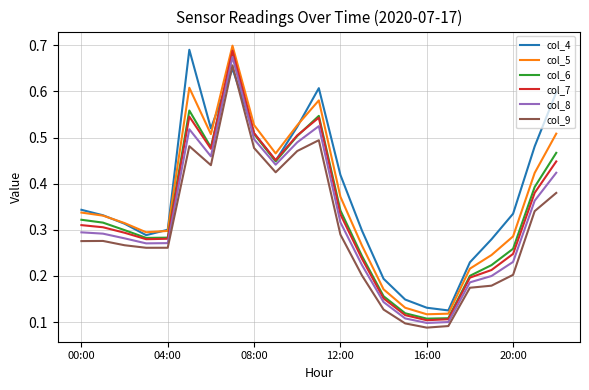

True or false: col_8 and col_4 cross at least once.

True